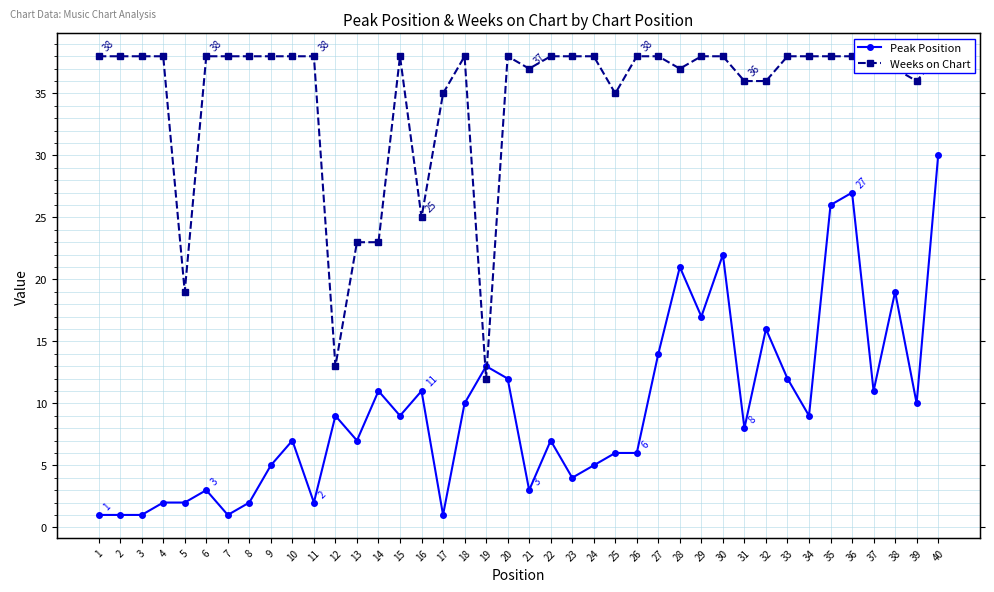

Is this an area chart (filled region under the line)?

No